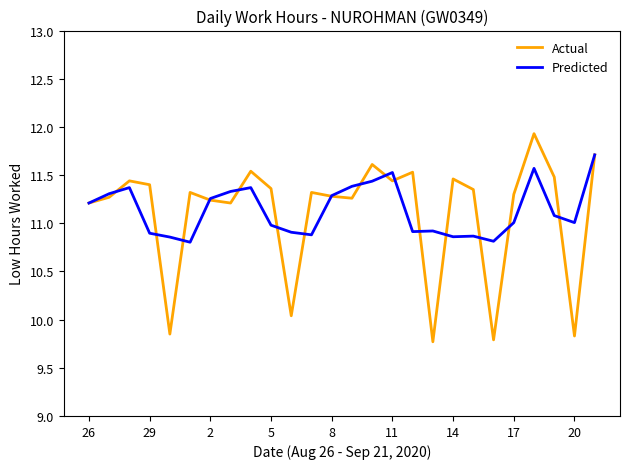

Rank the series by their maximum value, from highest to lowest.

Actual, Predicted